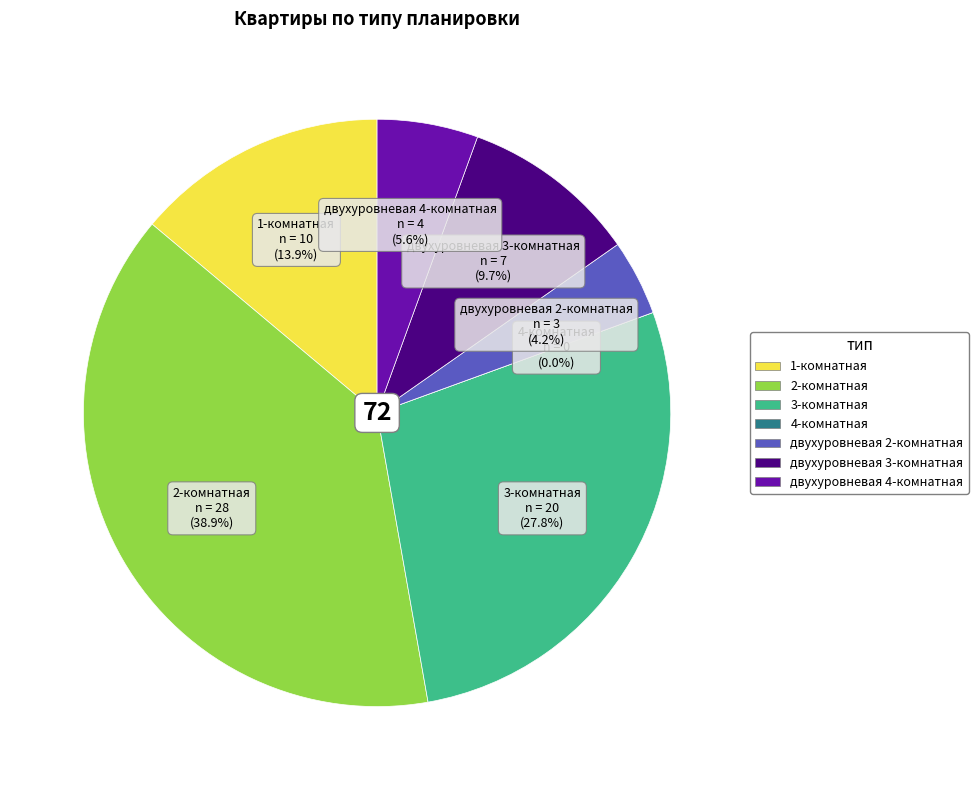

How many slices are in this pie chart?

7